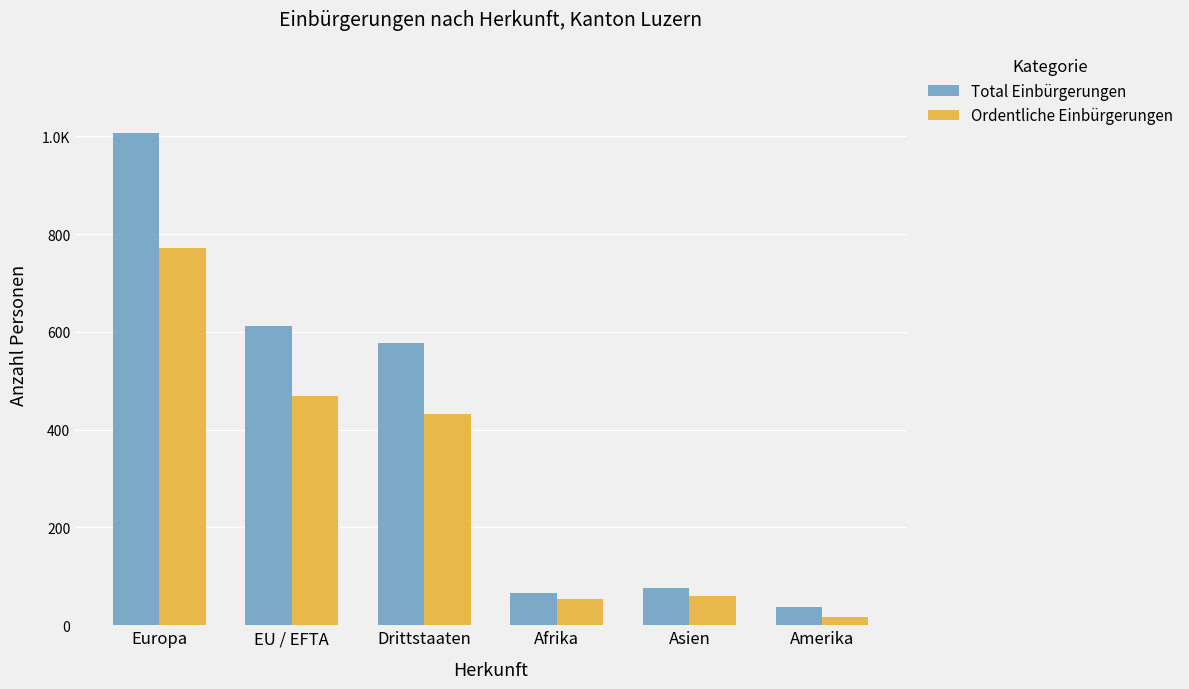

The value of Total Einbürgerungen at EU / EFTA is 613. True or false?

True